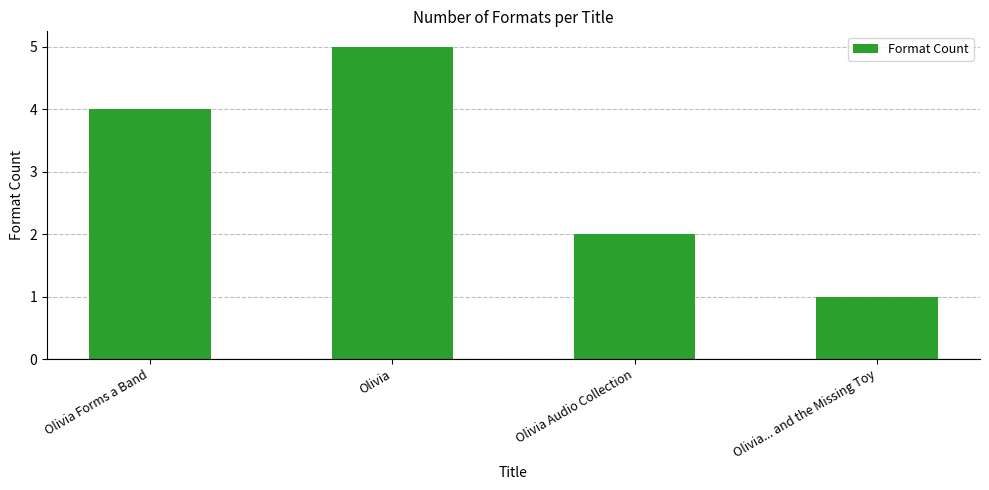

How many data points are less than 4?

2